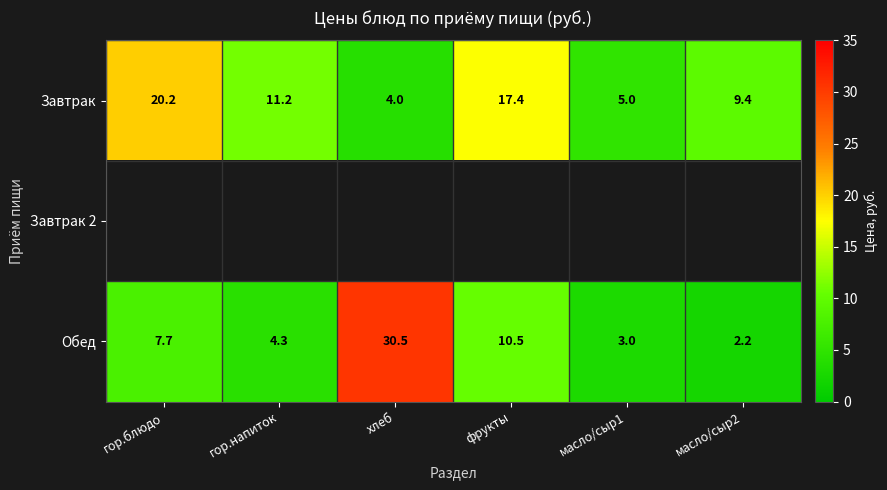

What is the difference between the second highest and minimum values in the Обед series?

8.3